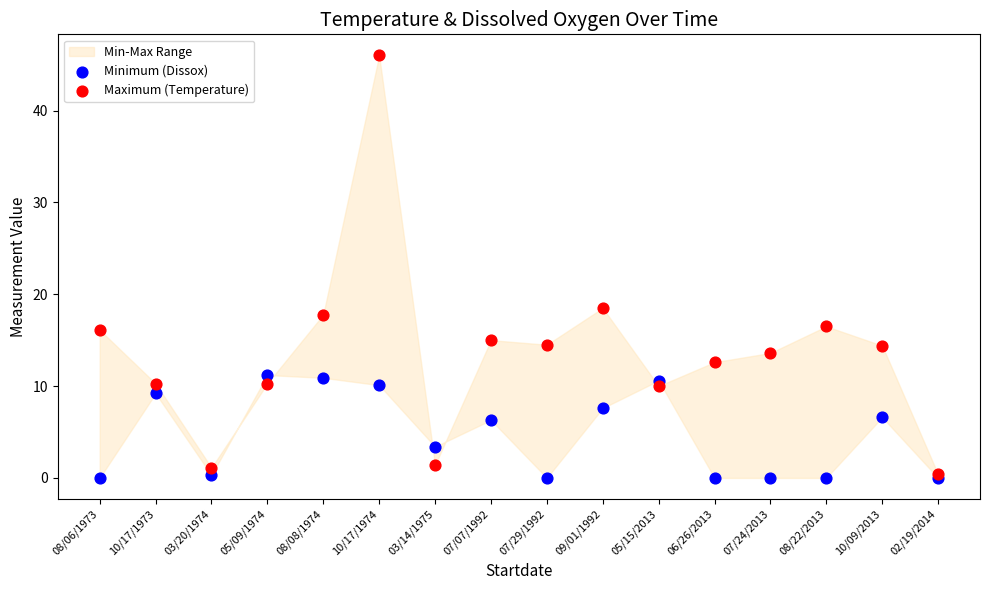

Across all series, what Y value is closest to 23?

18.5